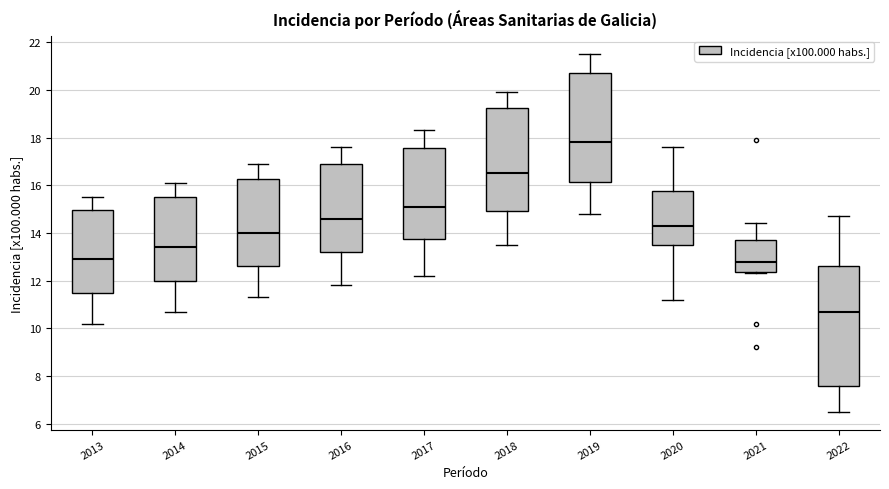

Reading left to right, transcribe this box plot: for each box, give where its median line is, the range the box spans, and where its two whiskers end, as read against the y-axis. The values are not printed on the chart, so give them approximately, as read against the axis.

2013: median 13.0, box 11.6 to 15.0, whiskers 10.2 to 15.6
2014: median 13.4, box 12.0 to 15.6, whiskers 10.8 to 16.2
2015: median 14.0, box 12.6 to 16.2, whiskers 11.4 to 17.0
2016: median 14.6, box 13.2 to 17.0, whiskers 11.8 to 17.6
2017: median 15.2, box 13.8 to 17.6, whiskers 12.2 to 18.4
2018: median 16.6, box 15.0 to 19.2, whiskers 13.6 to 20.0
2019: median 17.8, box 16.2 to 20.8, whiskers 14.8 to 21.6
2020: median 14.4, box 13.6 to 15.8, whiskers 11.2 to 17.6
2021: median 12.8, box 12.4 to 13.8, whiskers 12.4 to 14.4
2022: median 10.8, box 7.6 to 12.6, whiskers 6.6 to 14.8